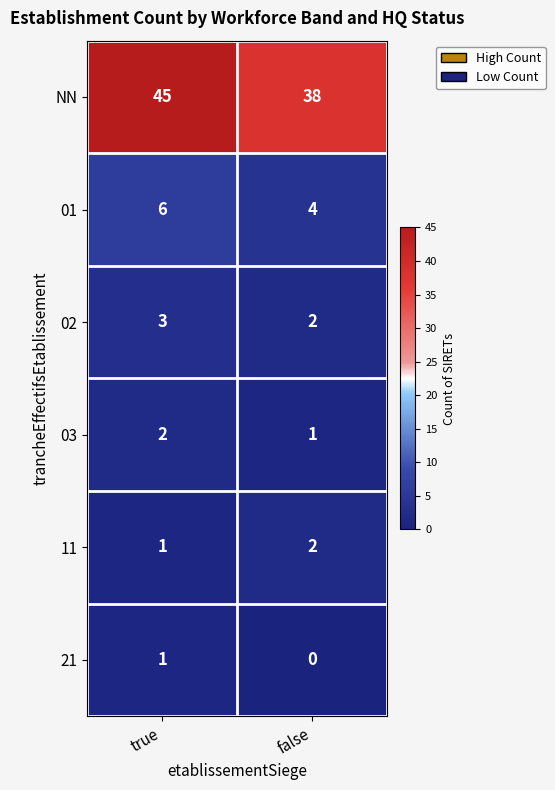

Which series has the widest spread of values?

NN